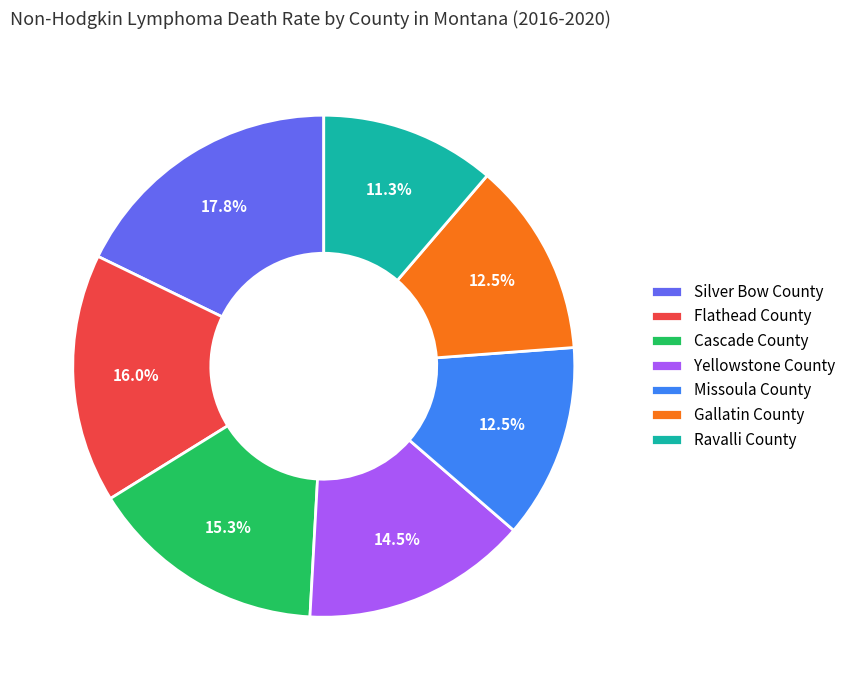

Does Flathead County account for over 50% of the chart?

No